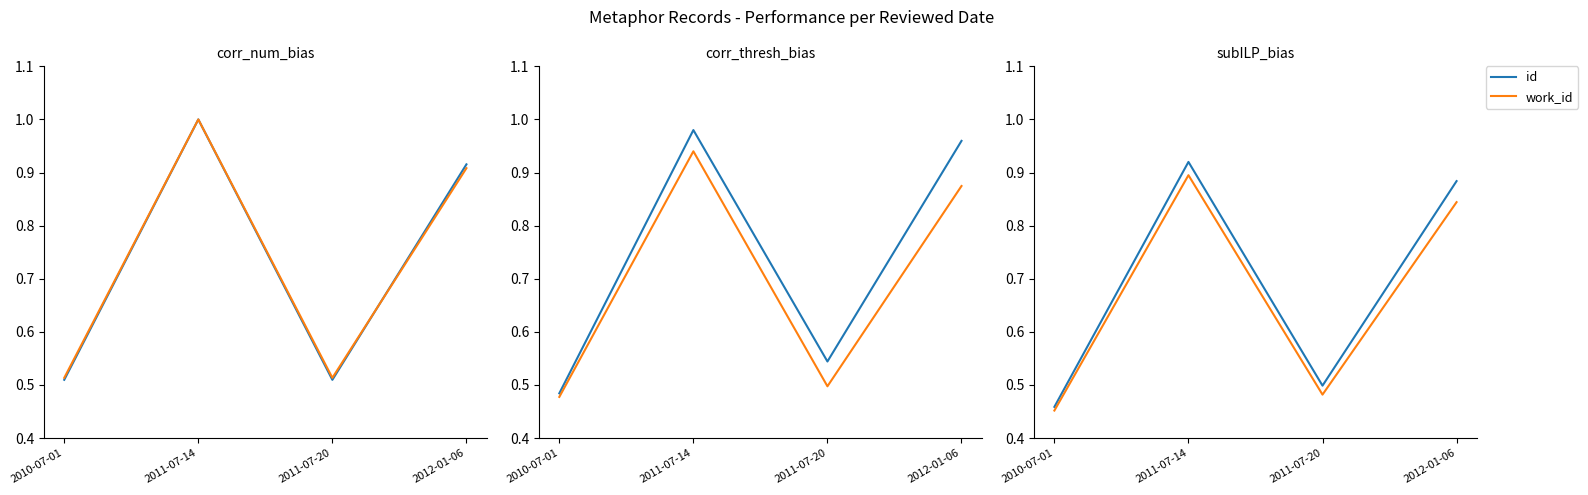

Is it true that work_id equals 1.3 at 2012-01-06?

False